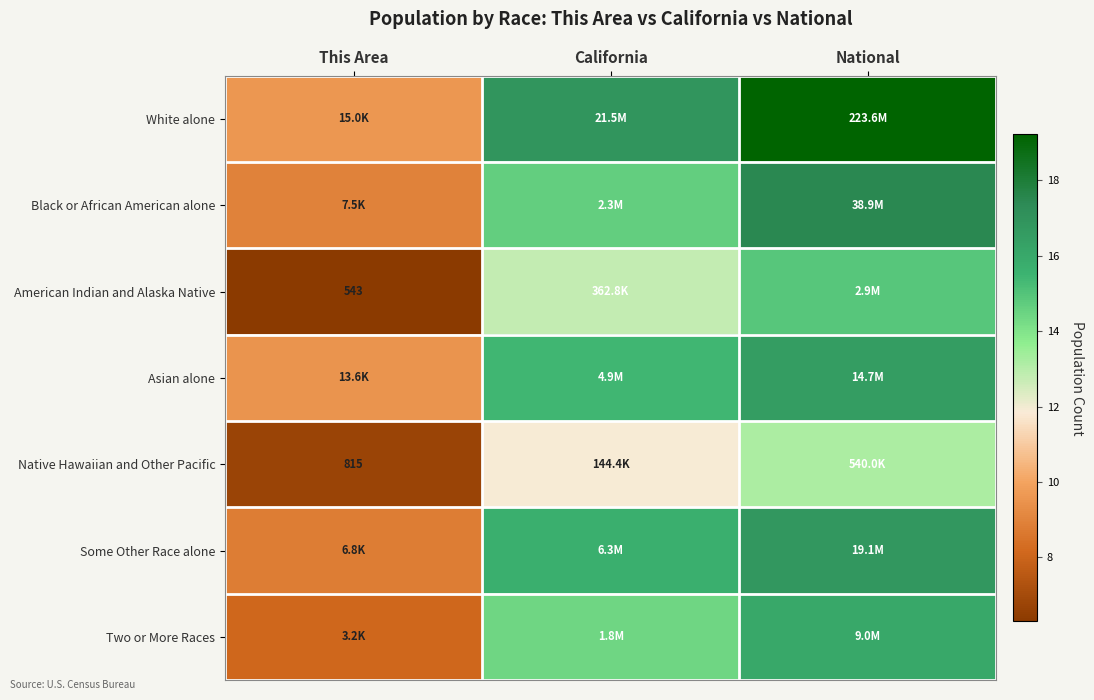

Which series has the largest total across all categories?

White alone